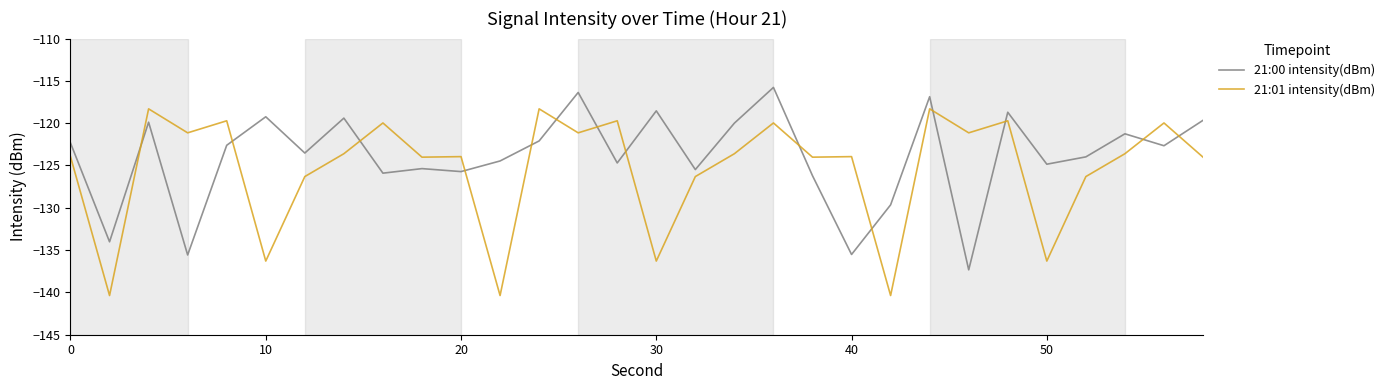

What is the minimum value for 21:00 intensity(dBm)?

-137.3